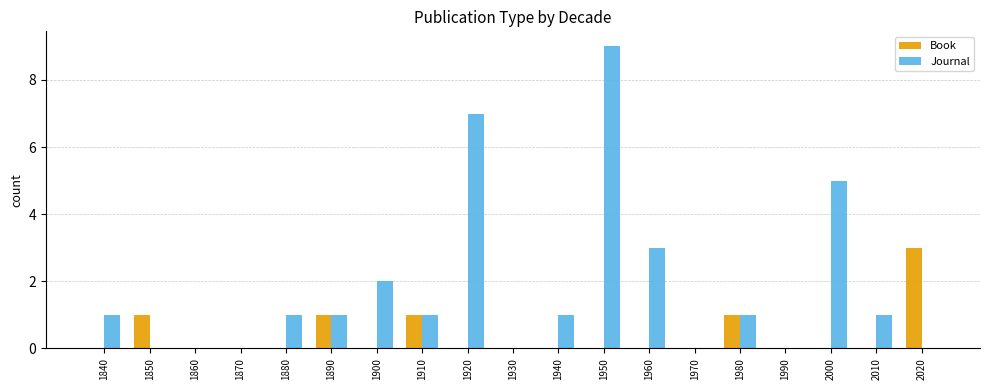

At which category is the sum across all series the highest?

1950